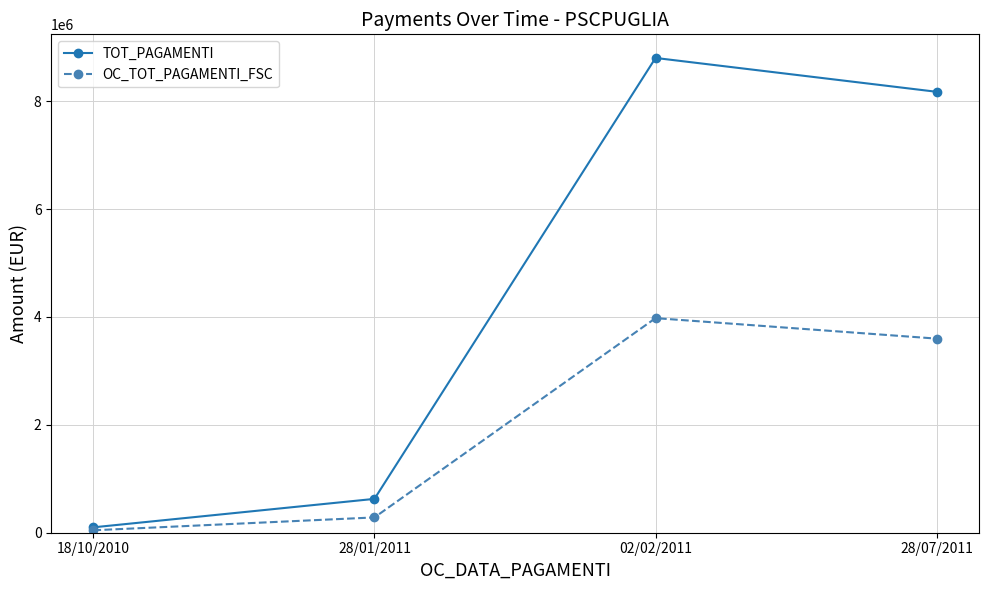

Which label corresponds to the smallest value in the chart?

18/10/2010